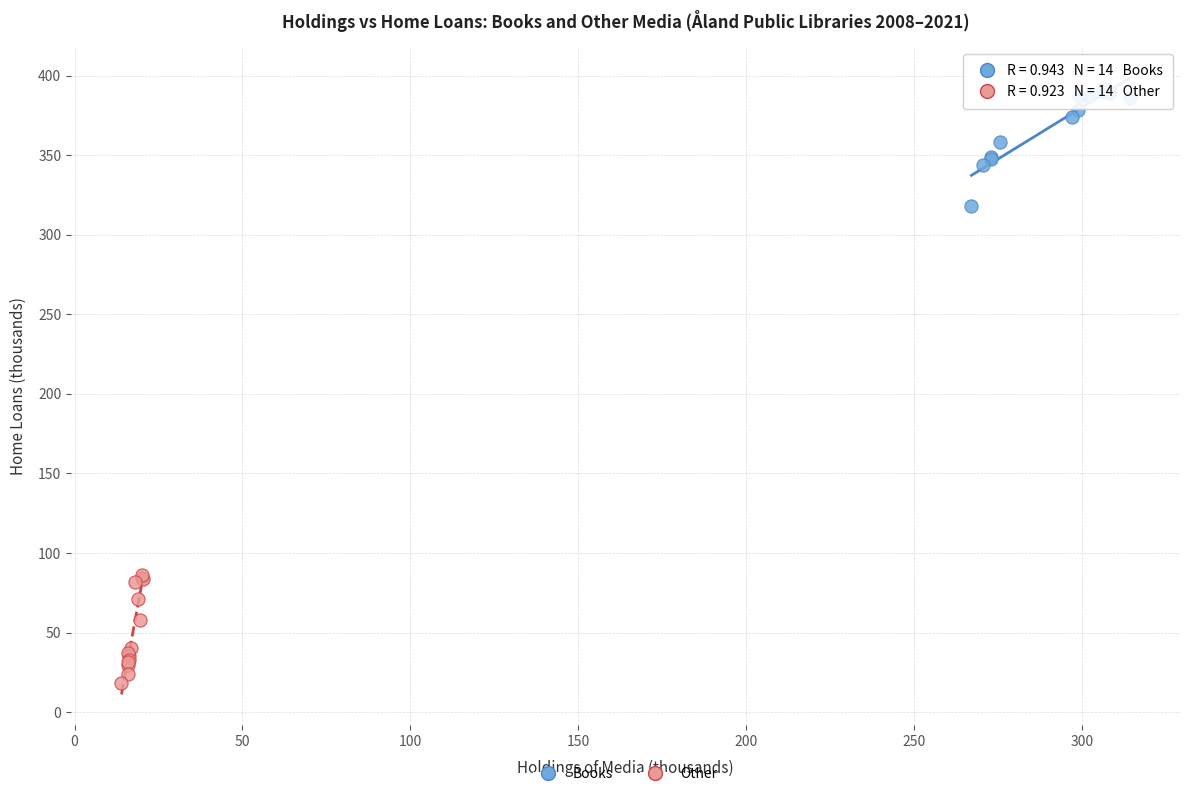

Which series contains the highest Y value?

Books